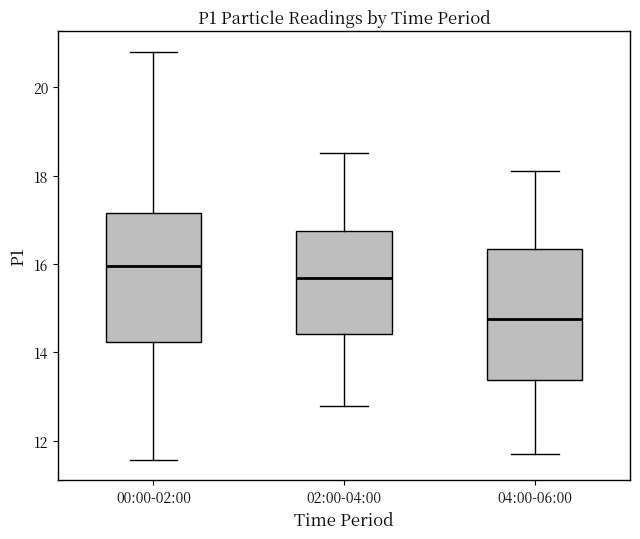

Reading left to right, read every box against the y-axis: the position of its median line, the range the box covers, and the ends of its whiskers. The values are not printed on the chart, so give them approximately, as read against the axis.

00:00-02:00: median 16.0, box 14.2 to 17.2, whiskers 11.6 to 20.8
02:00-04:00: median 15.6, box 14.4 to 16.8, whiskers 12.8 to 18.6
04:00-06:00: median 14.8, box 13.4 to 16.4, whiskers 11.8 to 18.2